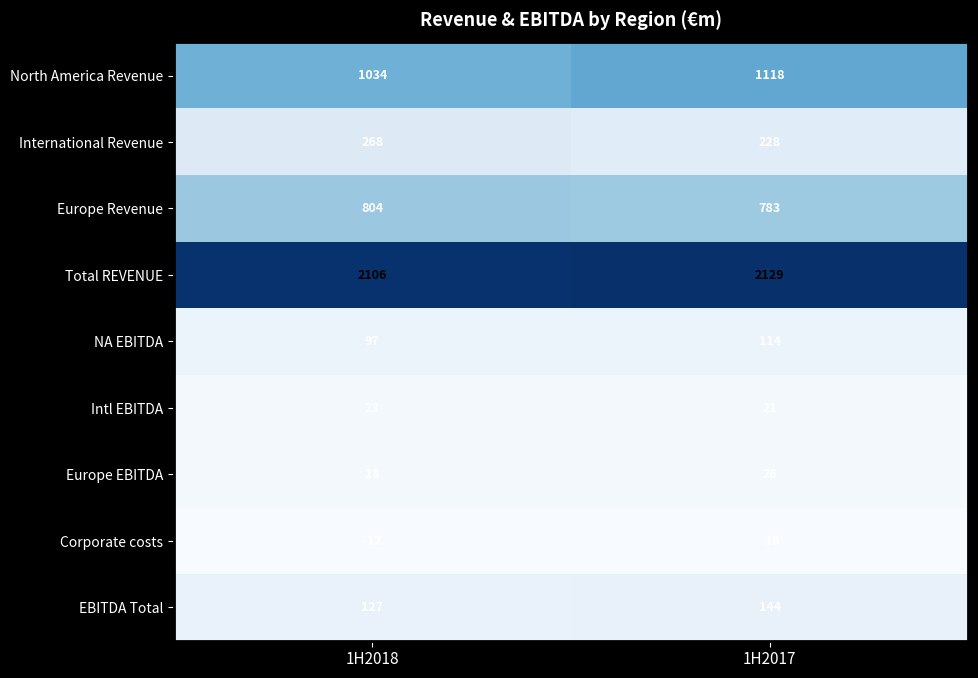

Reading right to left, transcribe all the data shown in this chart.

North America Revenue: 1H2017=1118	1H2018=1034
International Revenue: 1H2017=228	1H2018=268
Europe Revenue: 1H2017=783	1H2018=804
Total REVENUE: 1H2017=2129	1H2018=2106
NA EBITDA: 1H2017=114	1H2018=97
Intl EBITDA: 1H2017=21	1H2018=23
Europe EBITDA: 1H2017=26	1H2018=18
Corporate costs: 1H2017=-16	1H2018=-12
EBITDA Total: 1H2017=144	1H2018=127